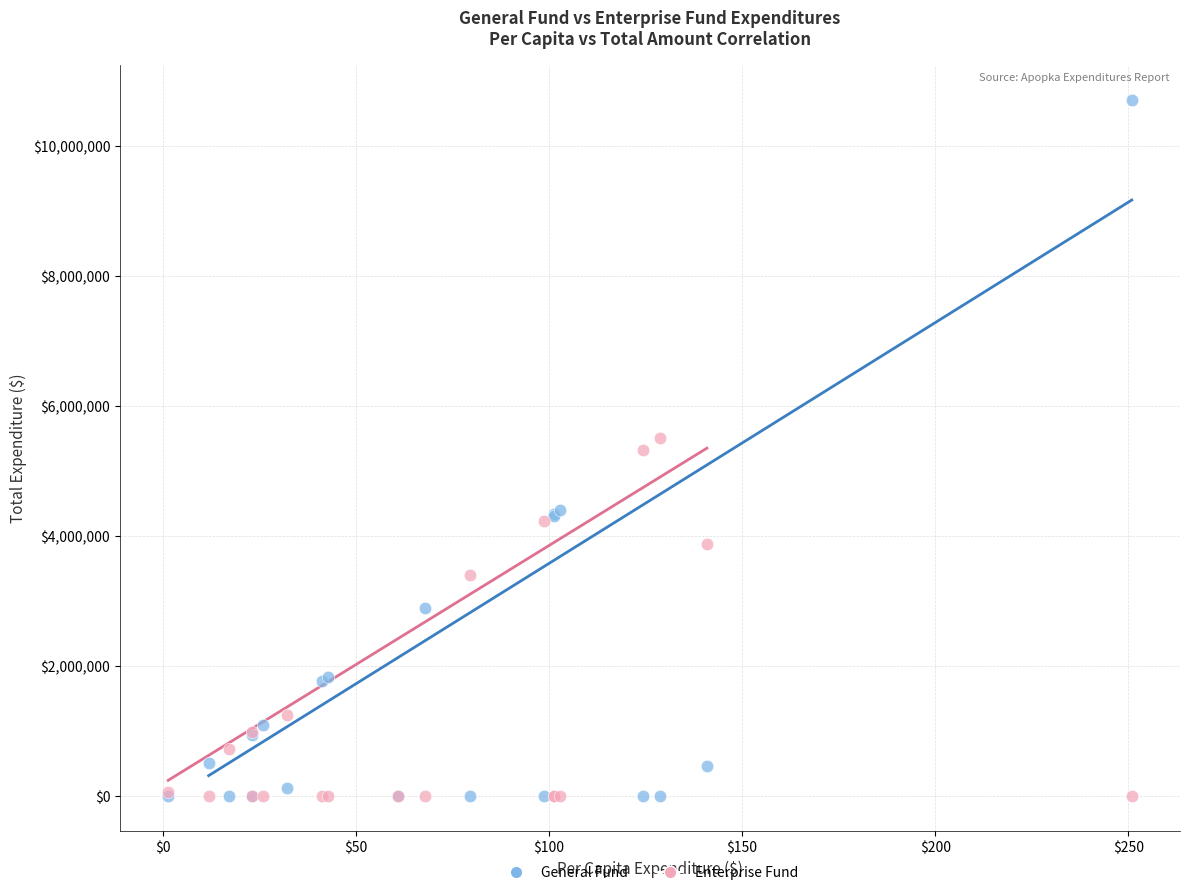

In the Enterprise Fund series, what Y value is closest to 2754030?

3399910